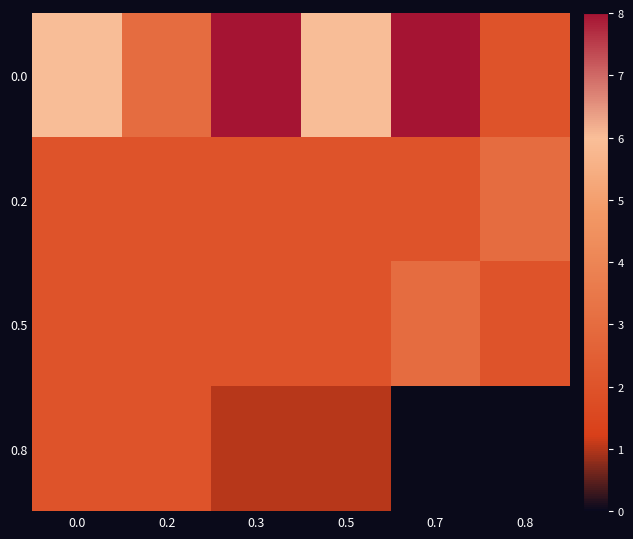

True or false: 0.8 has a value of 2.0 at 0.2.

True